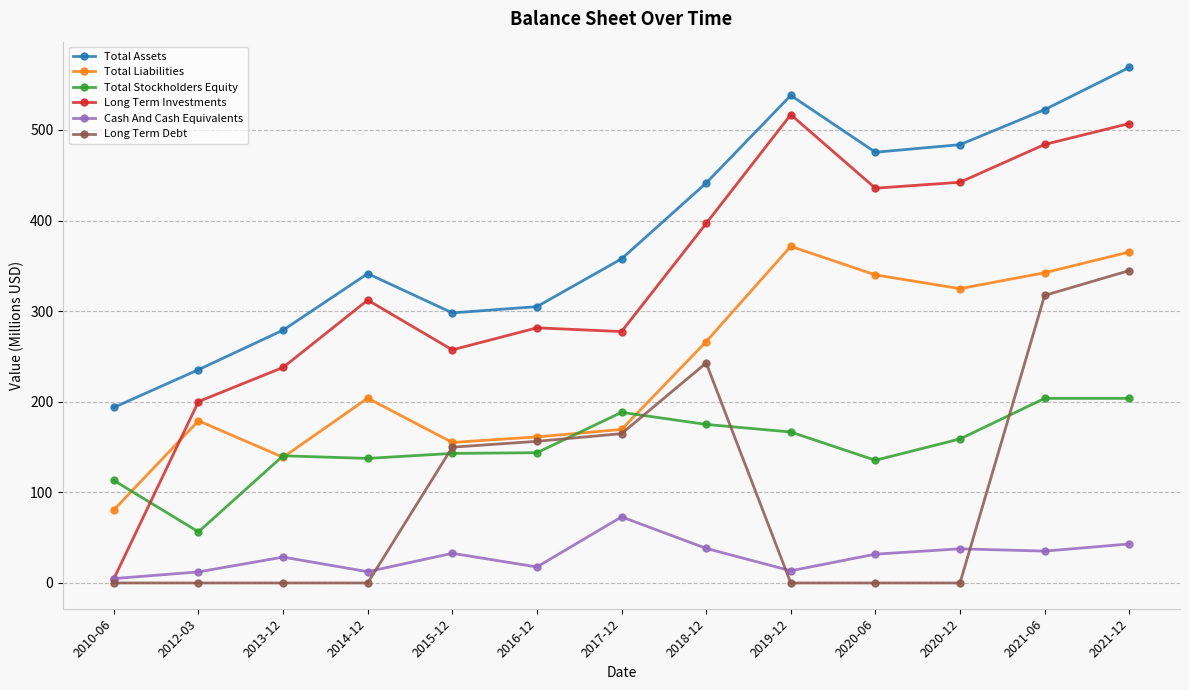

What position from the left is 2015-12?

5